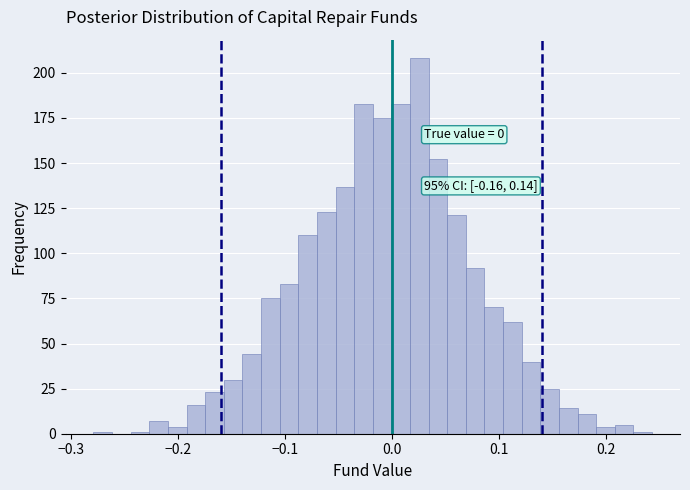

Read against the x-axis, roughly where is the centre of the tallest bar?

0.03